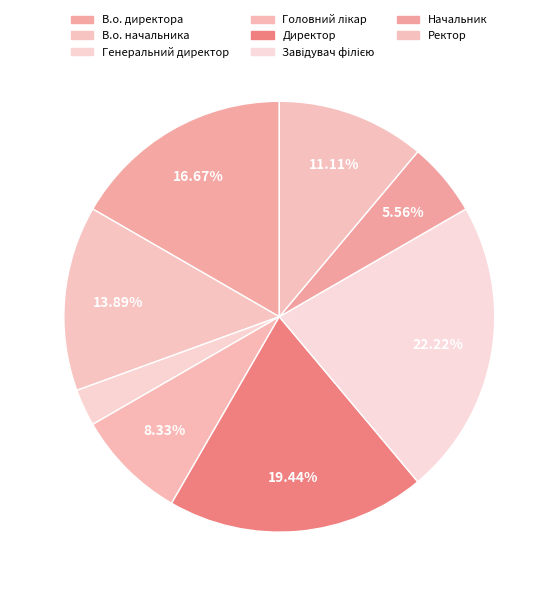

To the nearest percent, what is the average slice percentage?

12%